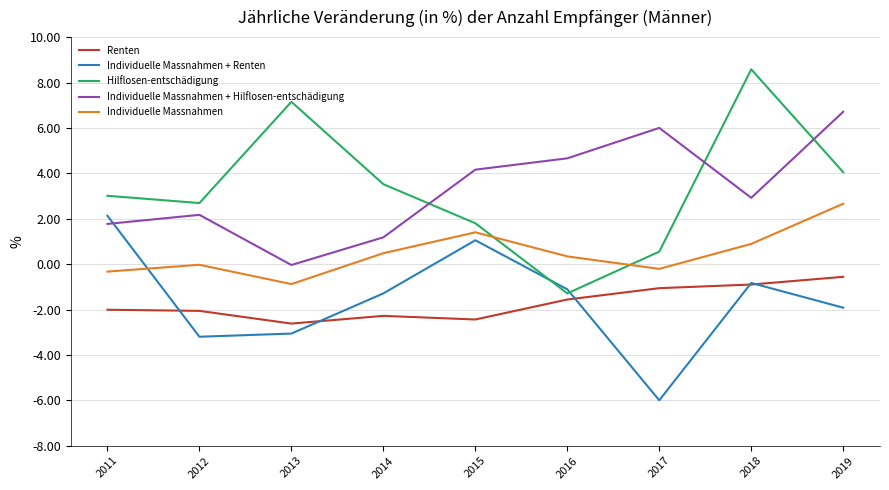

Count the number of data series in this chart.

5